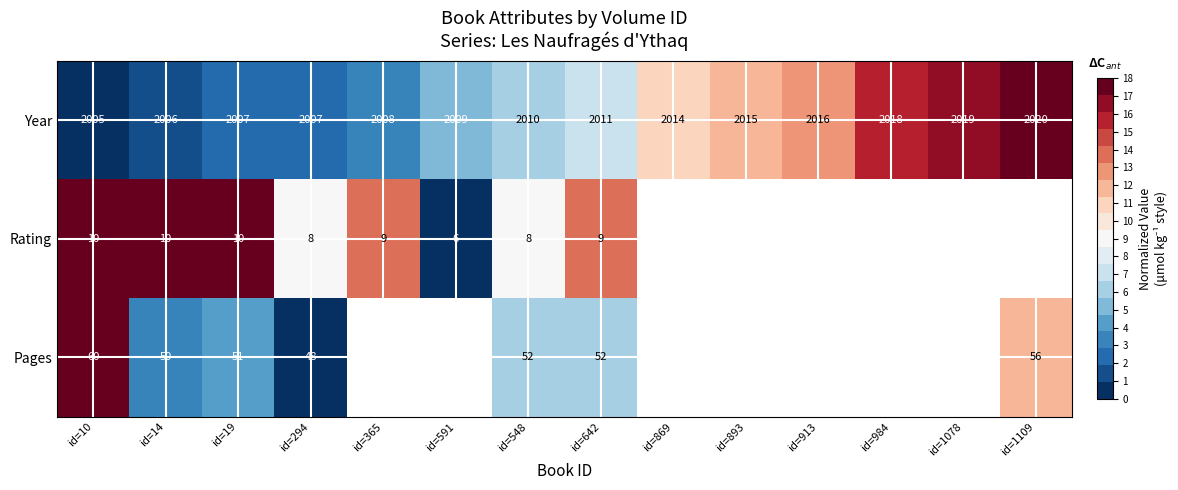

The value of Rating at id=14 is 10. True or false?

True